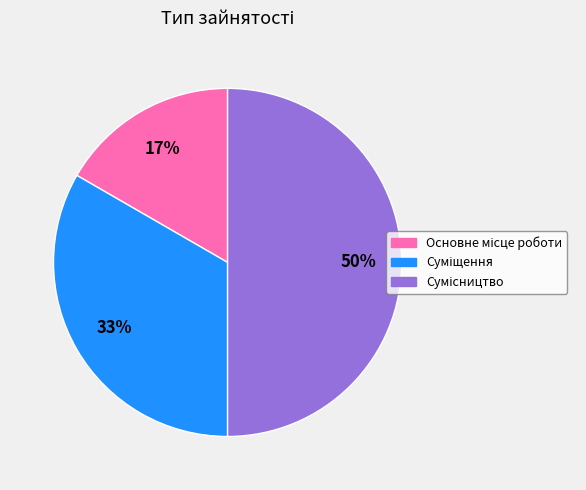

To the nearest percent, what is the difference between the largest and smallest slice percentages?

33%